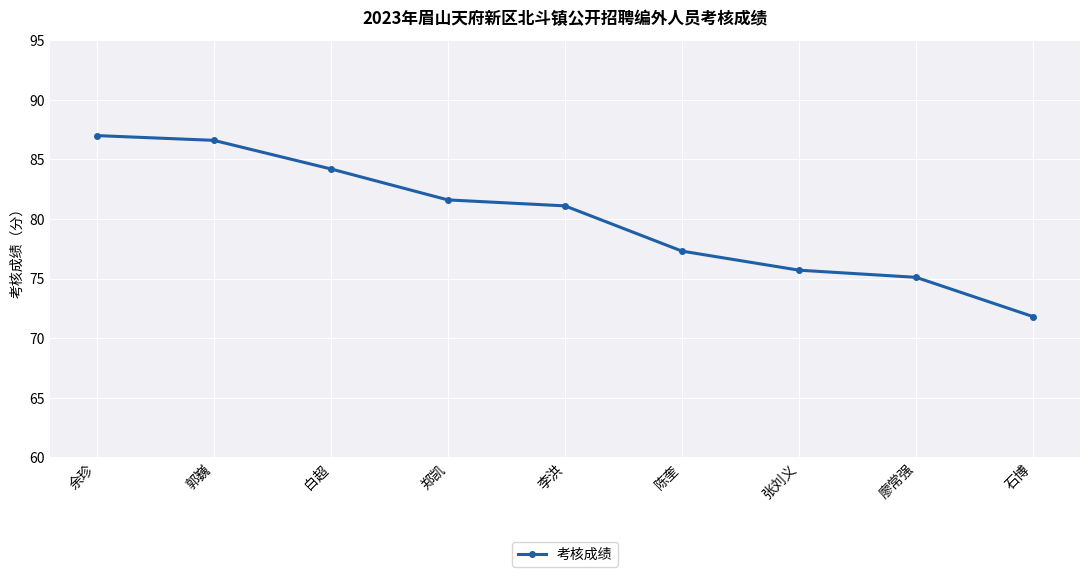

Reading left to right, transcribe all the data shown in this chart.

余珍=87.0	郭巍=86.6	白超=84.2	郑凯=81.6	李洪=81.1	陈奎=77.3	张刘义=75.7	廖常强=75.1	石博=71.8